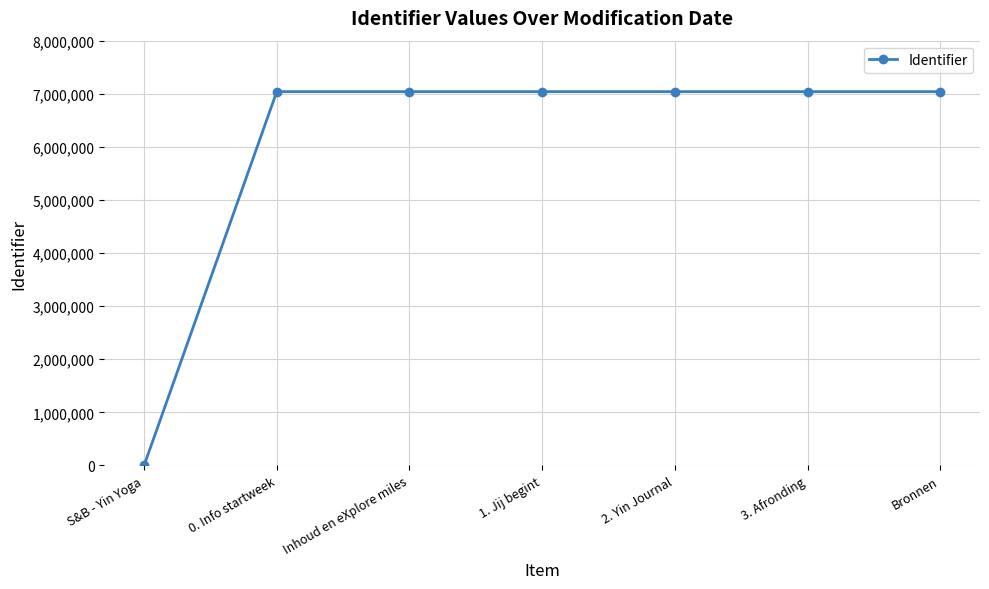

What is the sum of all values?

42239729